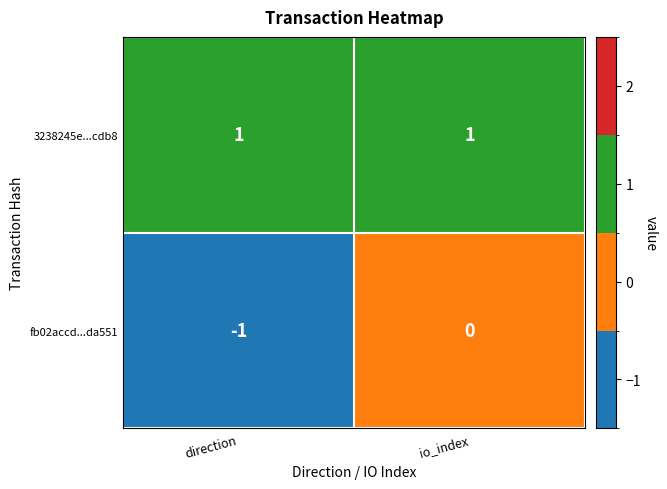

Between direction and io_index, which series saw the biggest shift?

fb02accd...da551